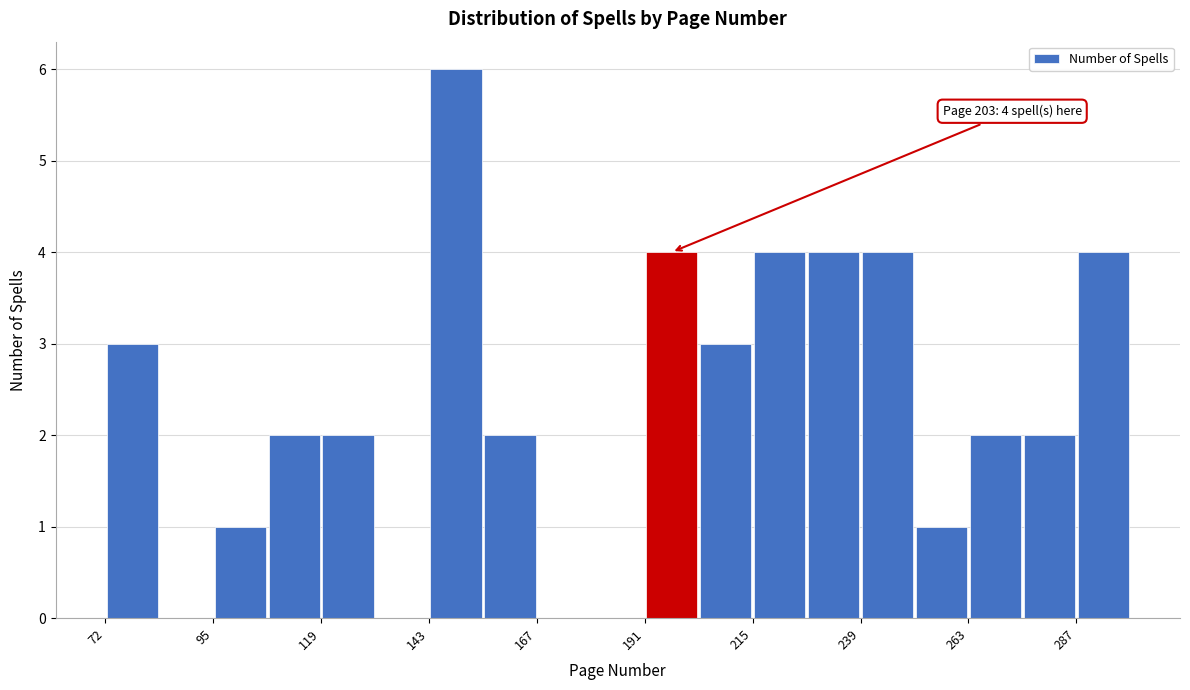

Read against the x-axis, roughly where is the centre of the tallest bar?

150